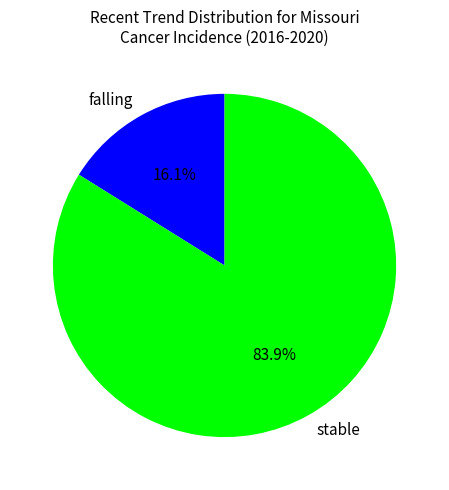

How many segments does this pie chart have?

2